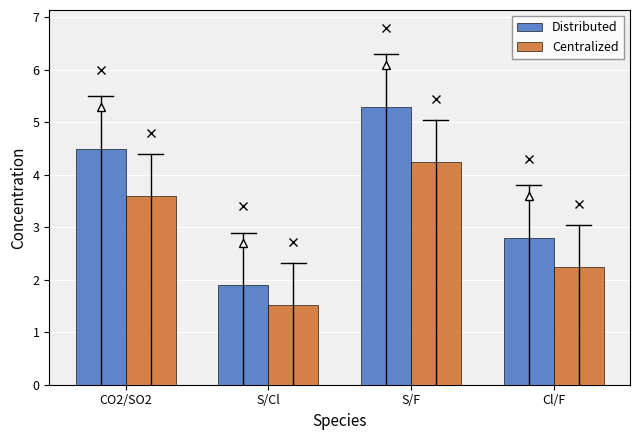

Which series has the largest total across all categories?

Distributed